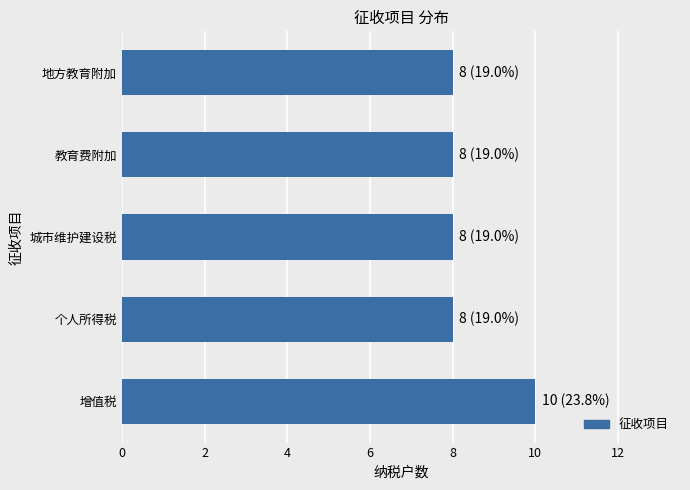

What value does the data have at 增值税?

10